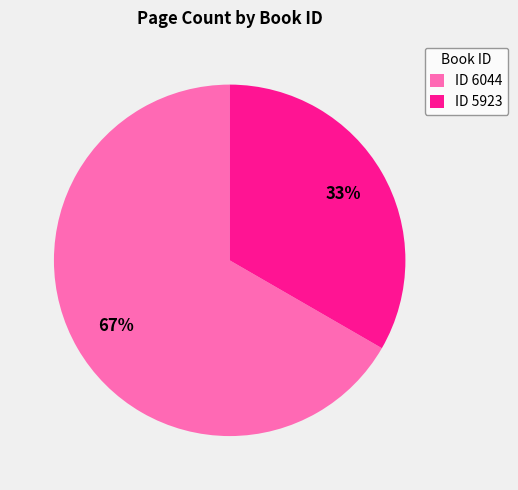

Rank the categories by value from lowest to highest.

ID 5923, ID 6044